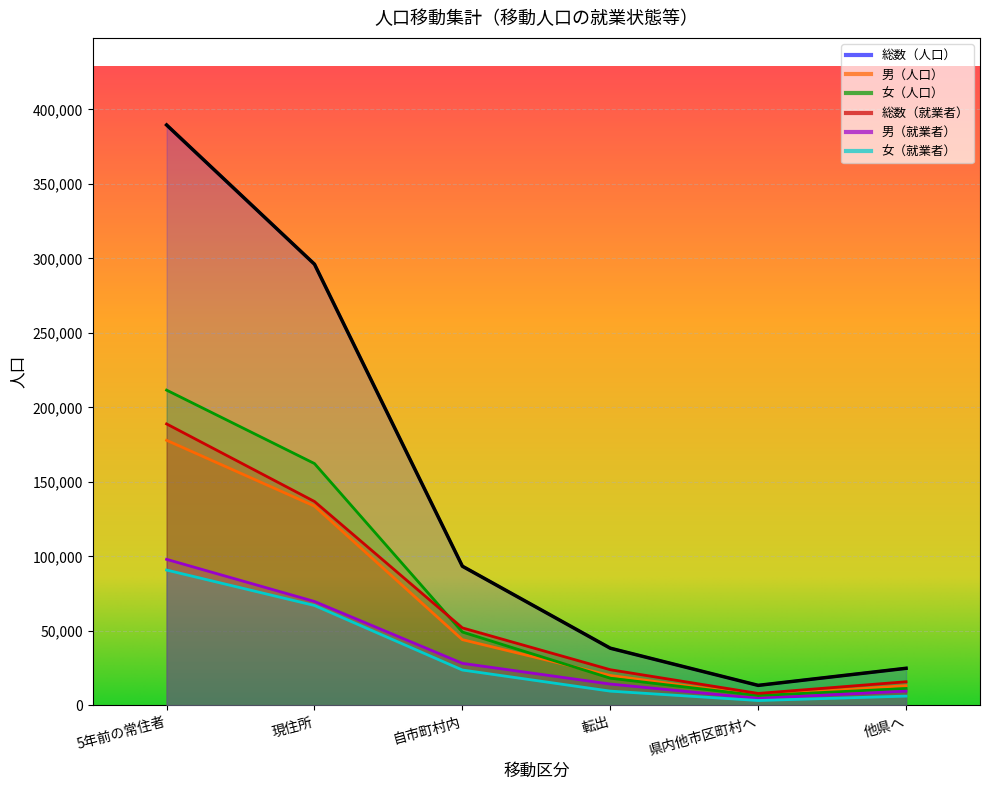

True or false: 総数（人口） and 総数（就業者） cross at least once.

False